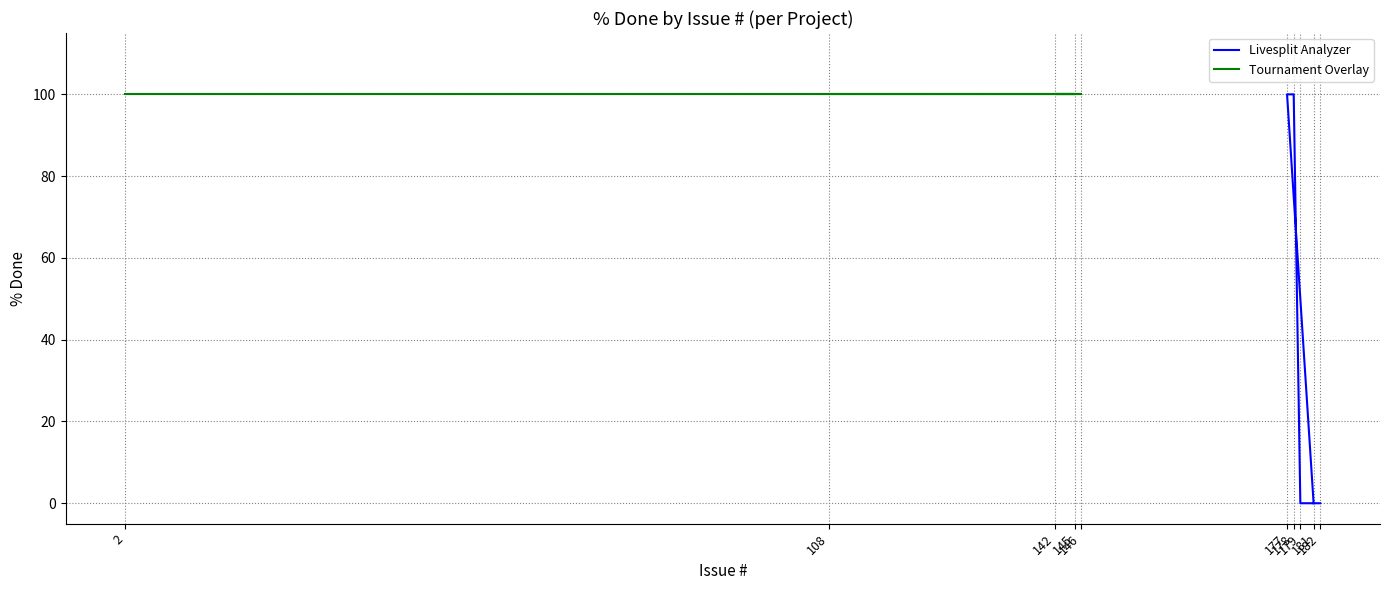

True or false: Livesplit Analyzer and Tournament Overlay intersect in this chart.

False